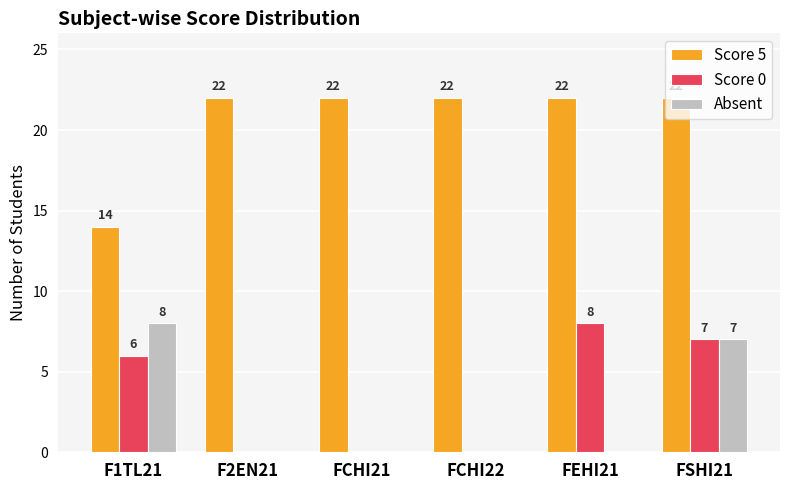

Is the value of Score 0 at FEHI21 greater than the value of Absent at FSHI21?

Yes